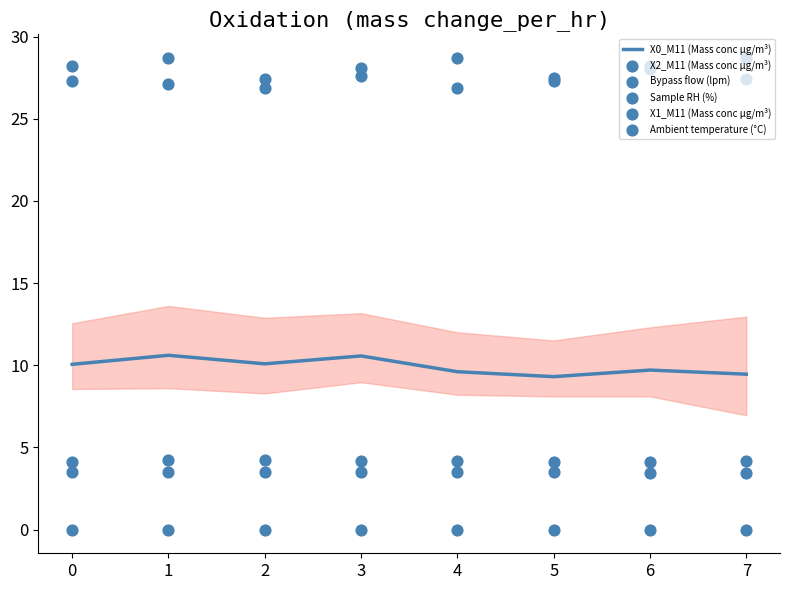

Which series has the widest spread of Y values?

Ambient temperature (°C)